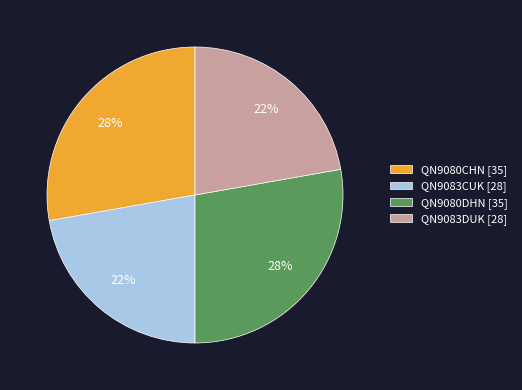

To the nearest percent, what is the average slice percentage?

25%